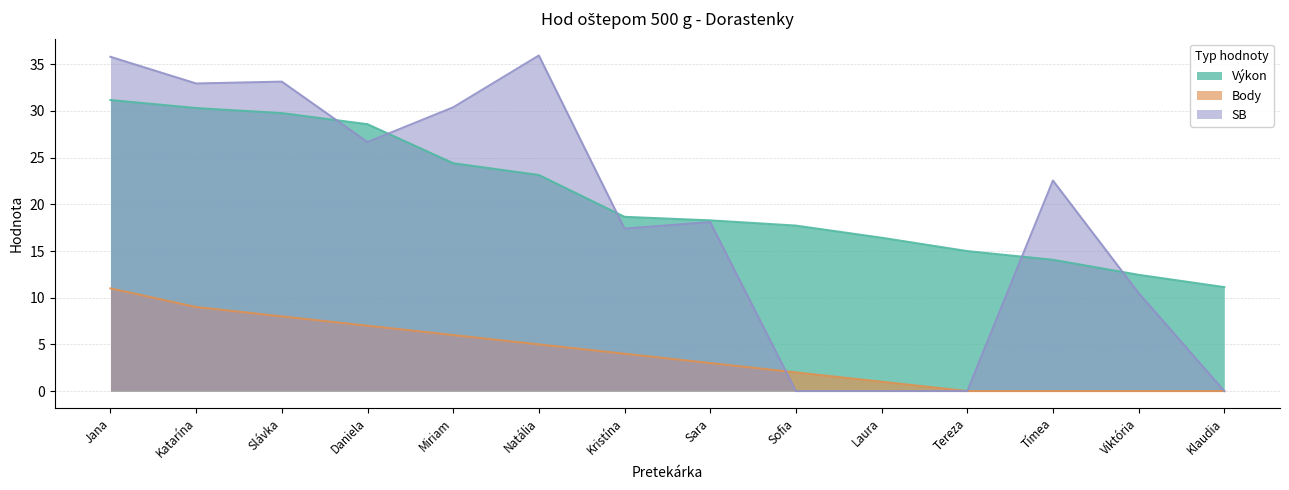

What position from the right is Tímea?

3